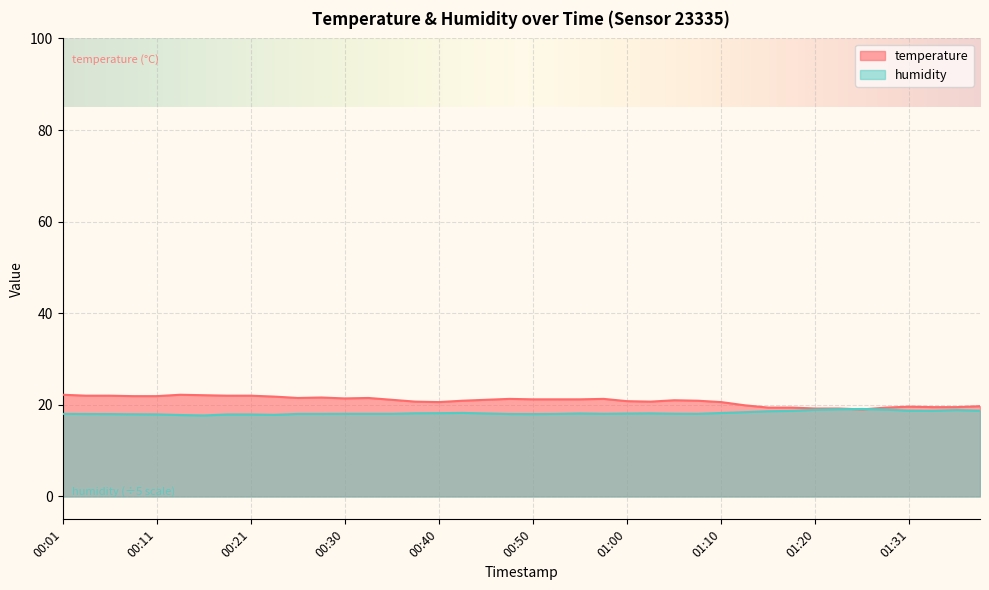

What is the maximum value shown in the chart?

22.2